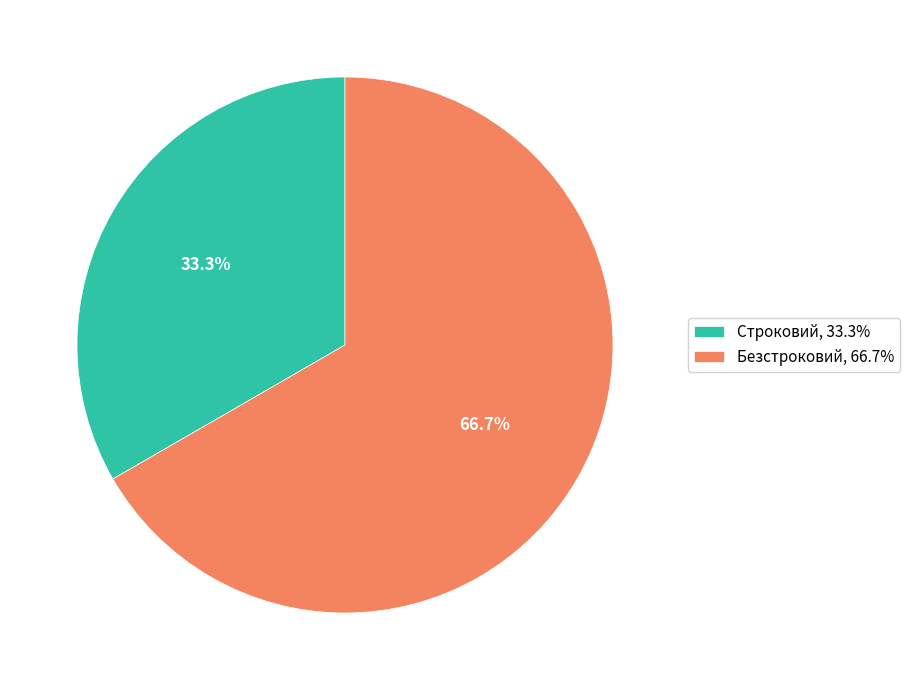

What is the smallest slice in the pie chart?

Строковий